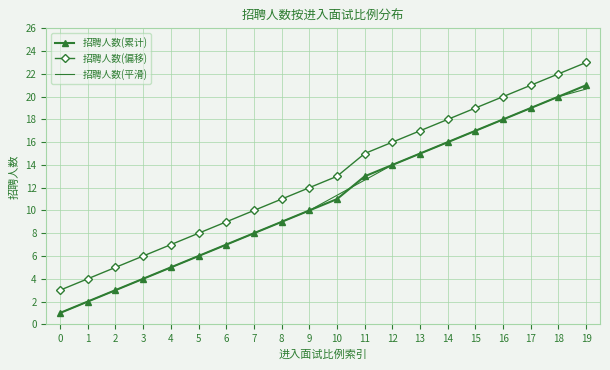

Rank the categories by 招聘人数(累计) value from highest to lowest.

19, 18, 17, 16, 15, 14, 13, 12, 11, 10, 9, 8, 7, 6, 5, 4, 3, 2, 1, 0